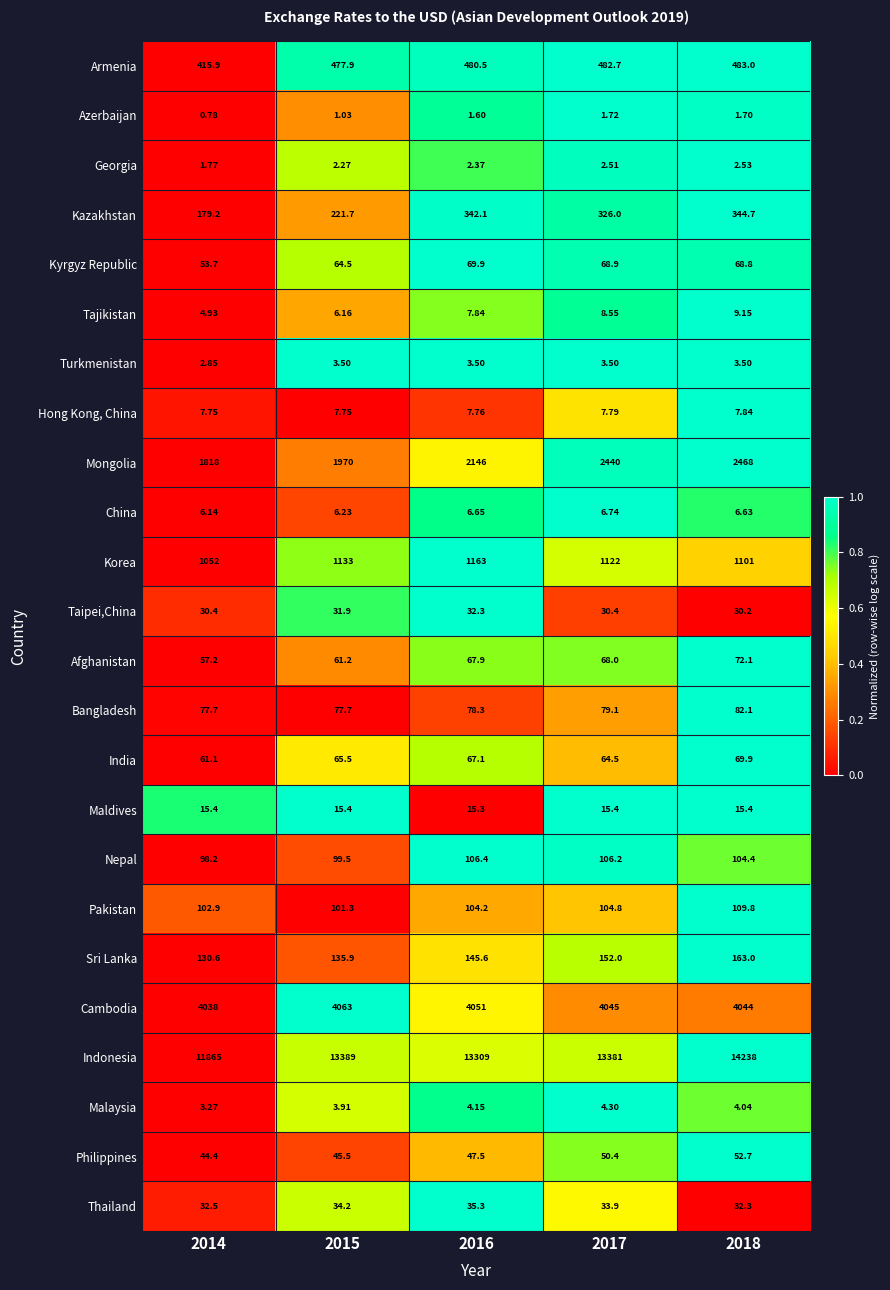

Which series has the largest range (max minus min)?

Indonesia